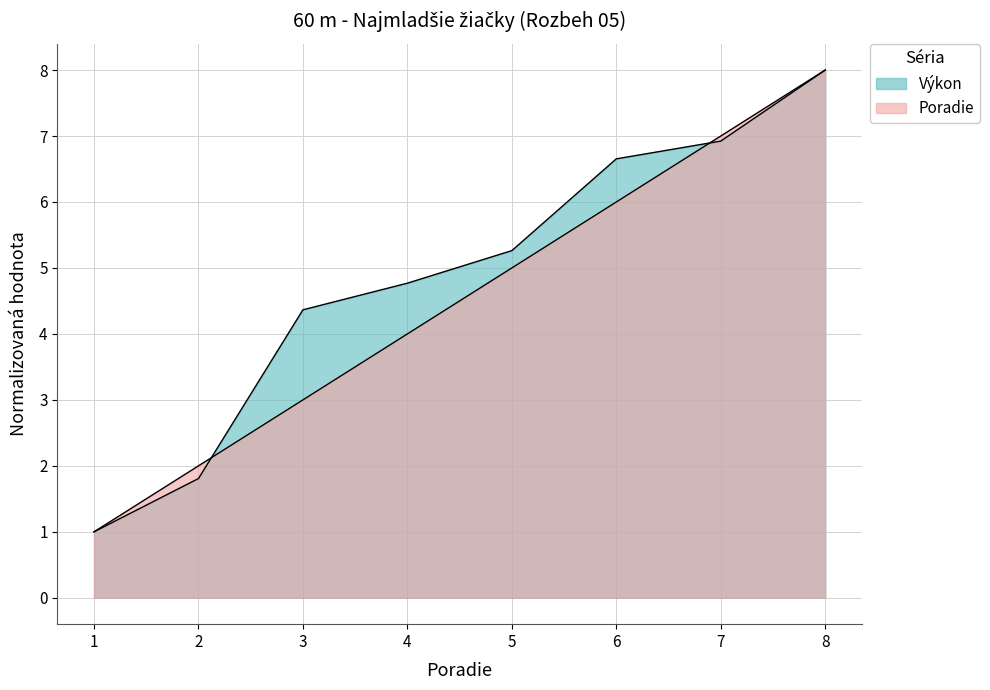

Between 6 and 1, which is larger?

6